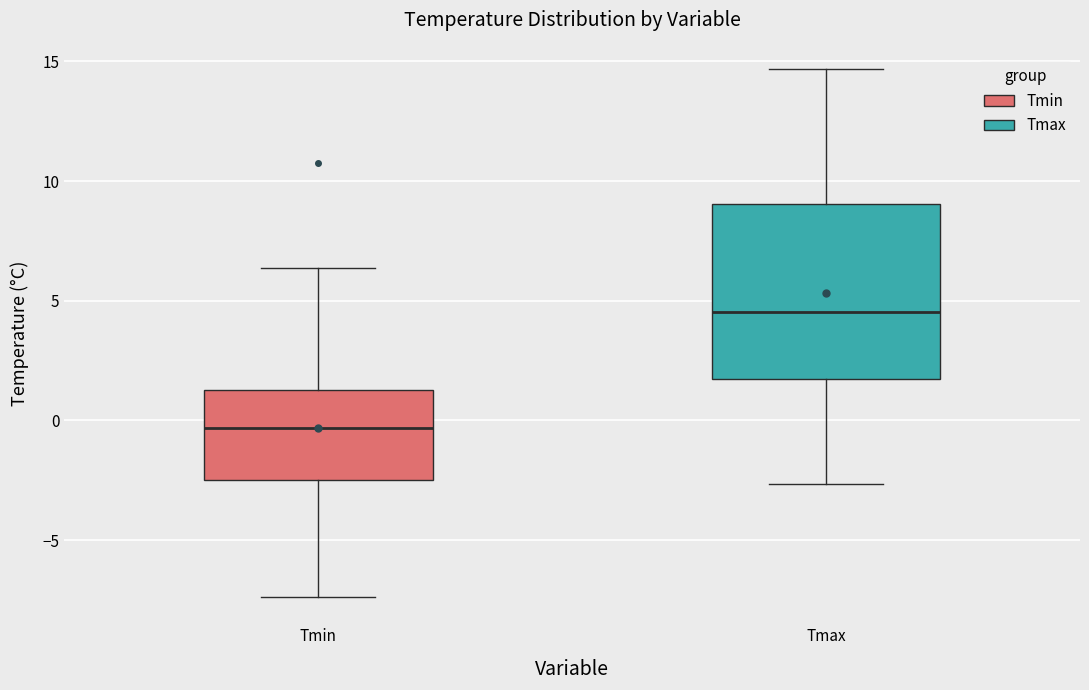

Reading left to right, transcribe this box plot: for each box, give where its median line is, the range the box spans, and where its two whiskers end, as read against the y-axis. The values are not printed on the chart, so give them approximately, as read against the axis.

Tmin: median -0.5, box -2.5 to 1.5, whiskers -7.5 to 6.5
Tmax: median 4.5, box 1.5 to 9.0, whiskers -2.5 to 14.5